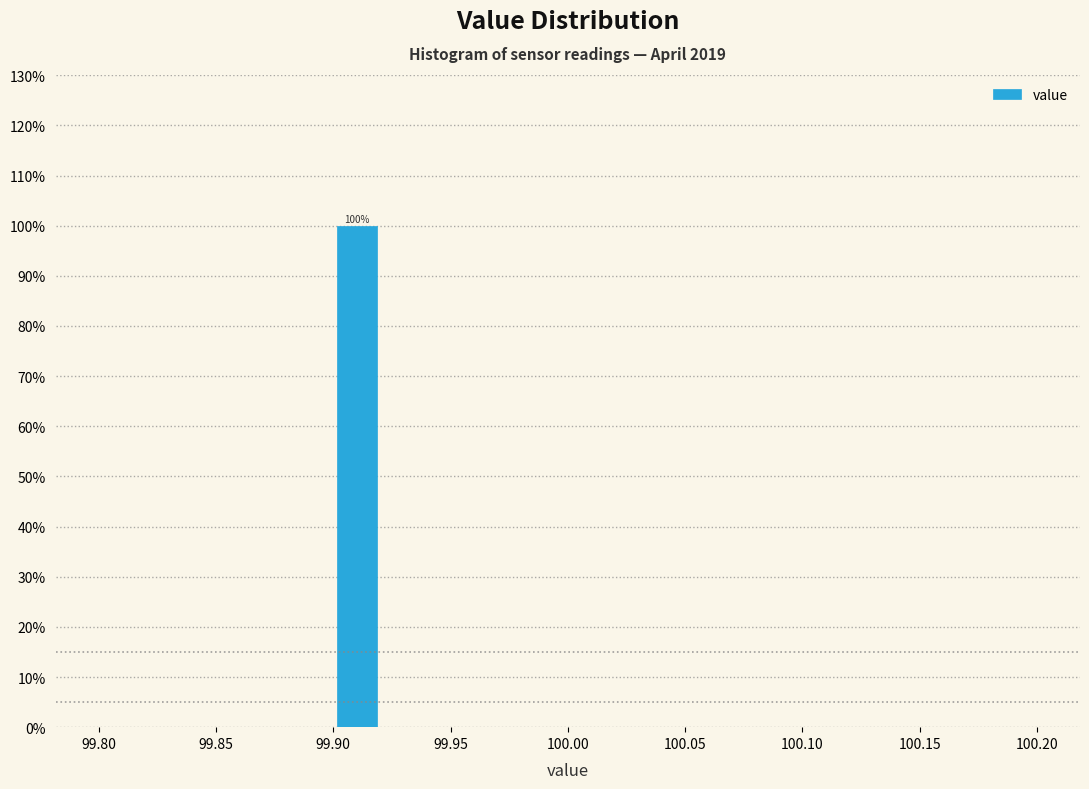

Over which range of the x-axis is the bar tallest?

99.90 to 99.92